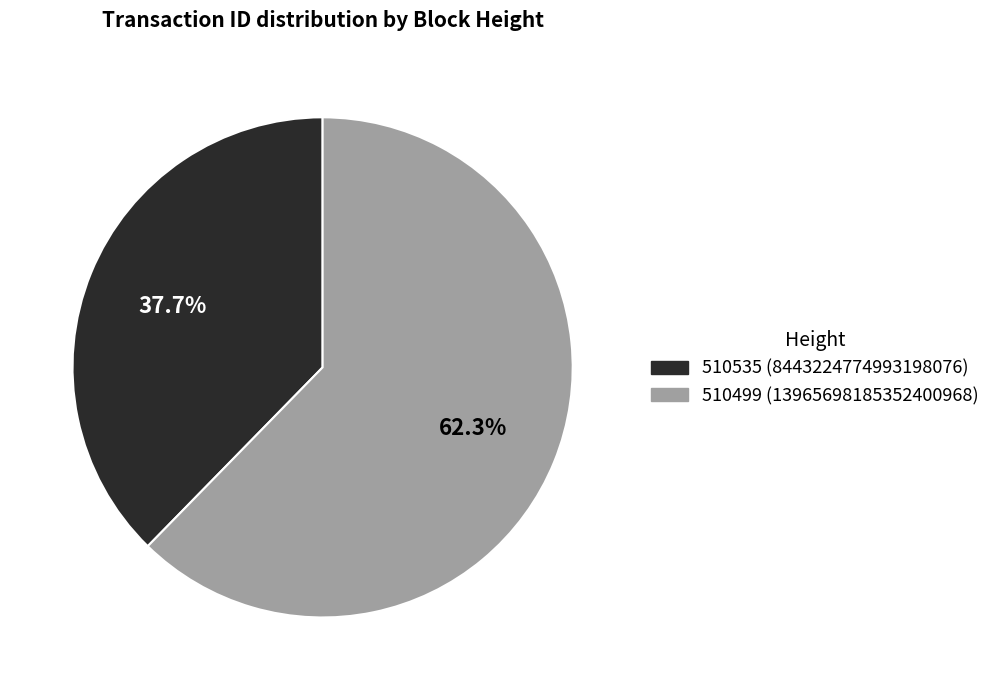

How many slices are in this pie chart?

2